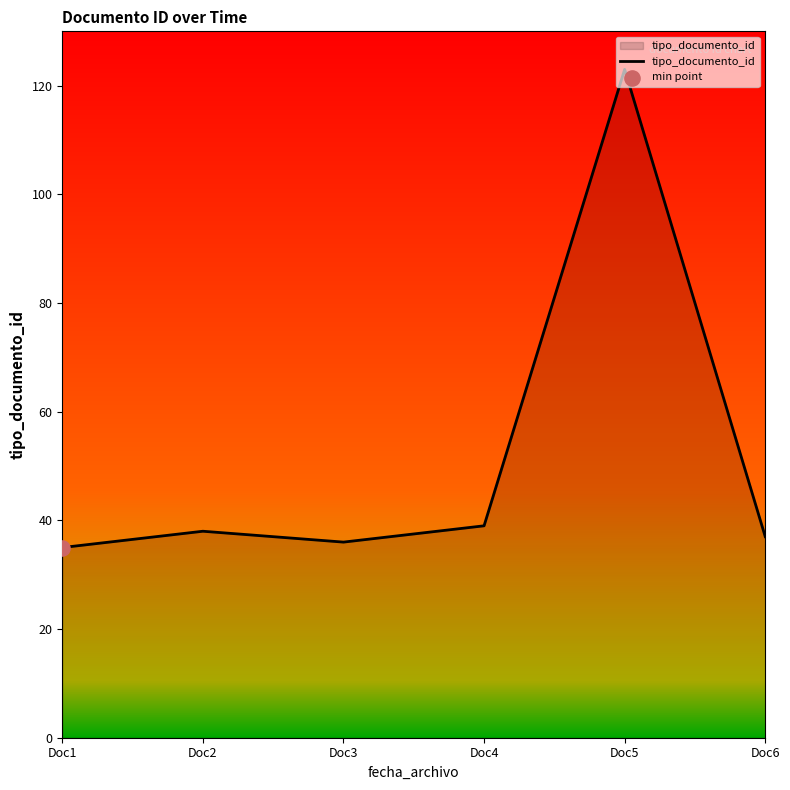

What is the change in value from Doc2 to Doc4?

+1